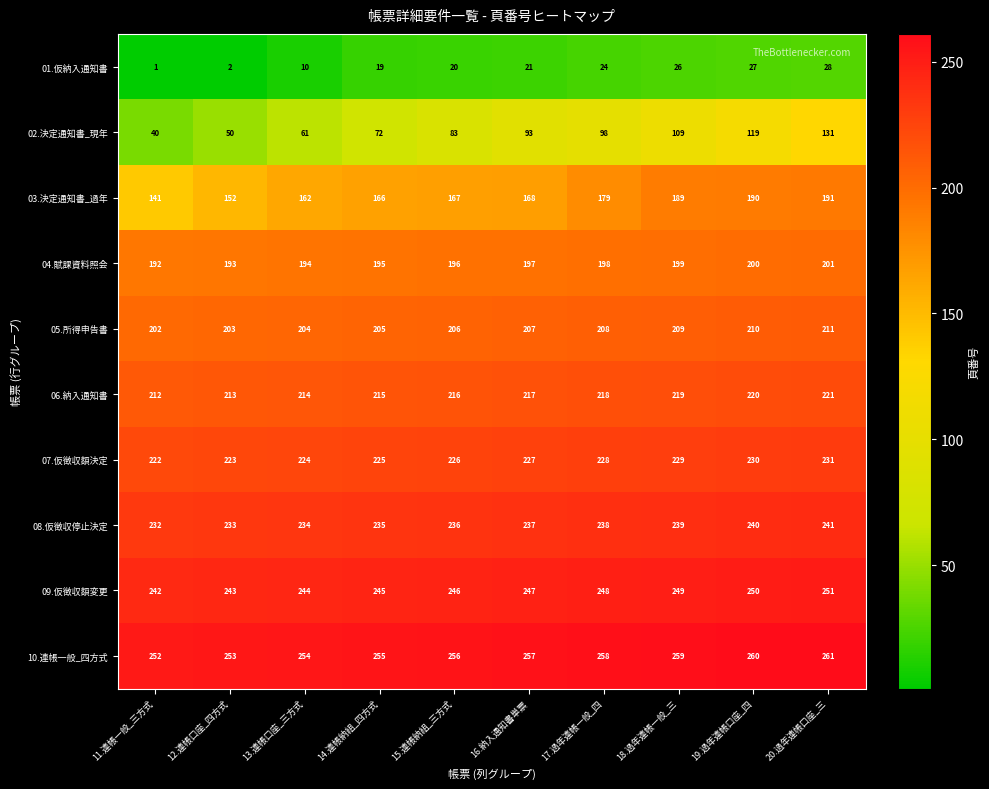

Is the value of 04.賦課資料照会 at 11.連帳一般_三方式 greater than the value of 08.仮徴収停止決定 at 11.連帳一般_三方式?

No